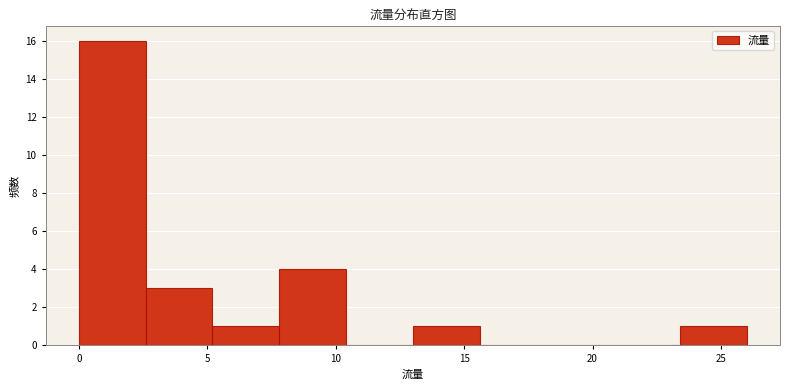

What is the height of the bar covering 13.0 to 15.6 on the x-axis? Neither the bar edges nor the heights are printed on the chart, so give them approximately, as read against the axes.

1